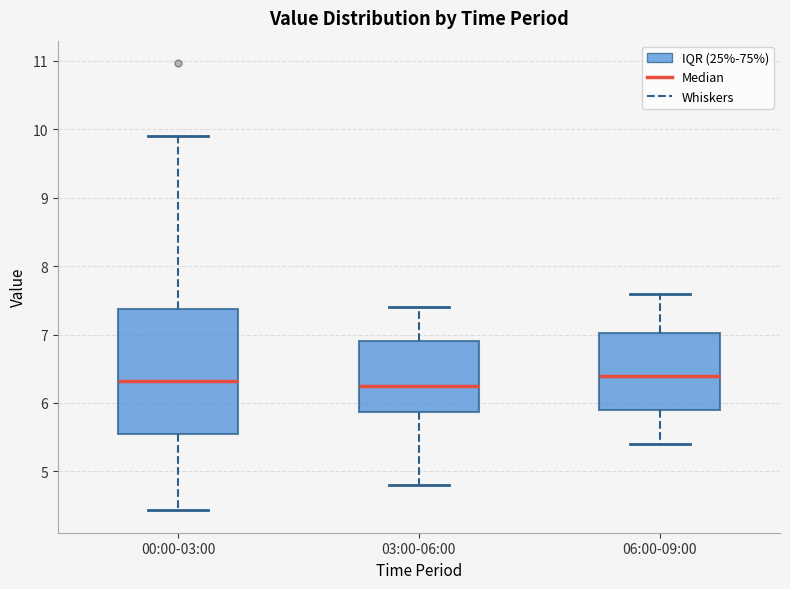

Reading left to right, read every box against the y-axis: the position of its median line, the range the box covers, and the ends of its whiskers. The values are not printed on the chart, so give them approximately, as read against the axis.

00:00-03:00: median 6.3, box 5.6 to 7.4, whiskers 4.4 to 9.9
03:00-06:00: median 6.3, box 5.9 to 6.9, whiskers 4.8 to 7.4
06:00-09:00: median 6.4, box 5.9 to 7.0, whiskers 5.4 to 7.6